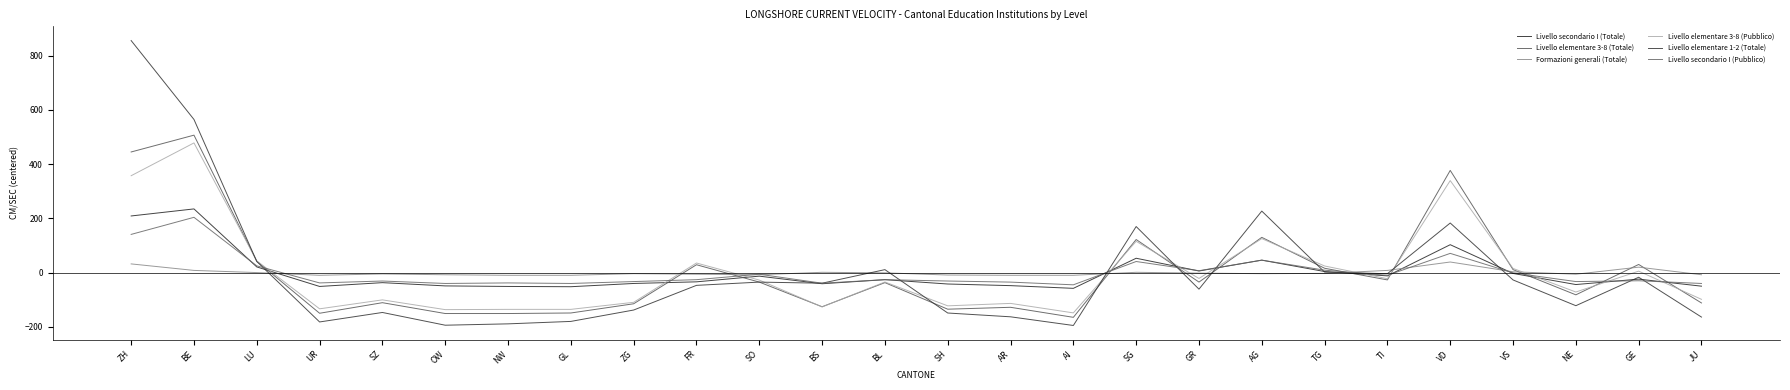

What is the total value across all series at GE?

-15.8